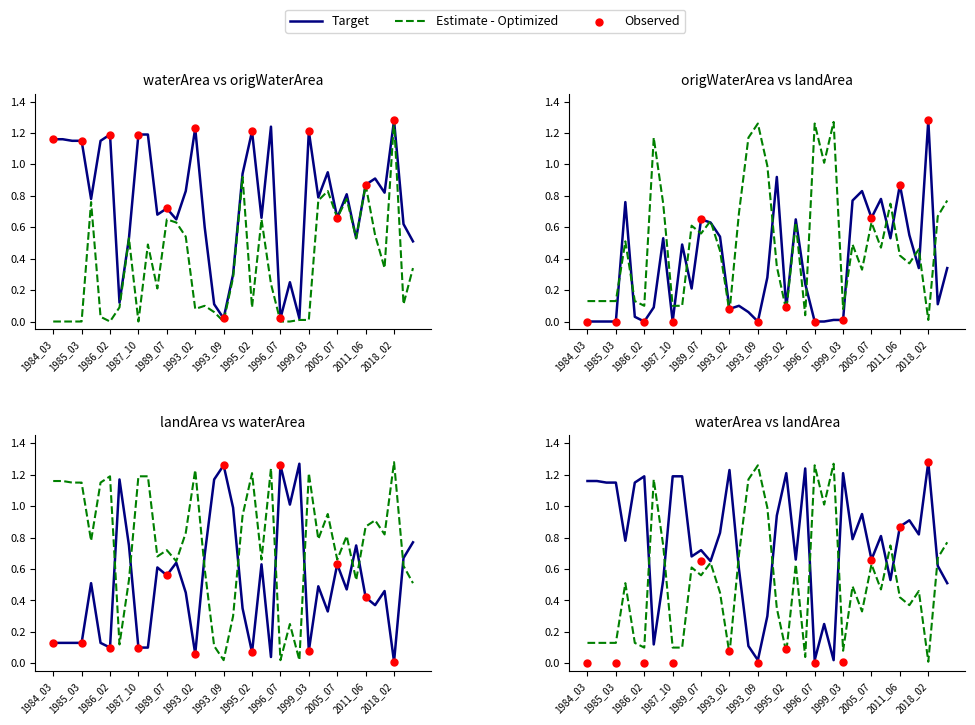

Which series has the largest Y range (max minus min)?

origWaterArea